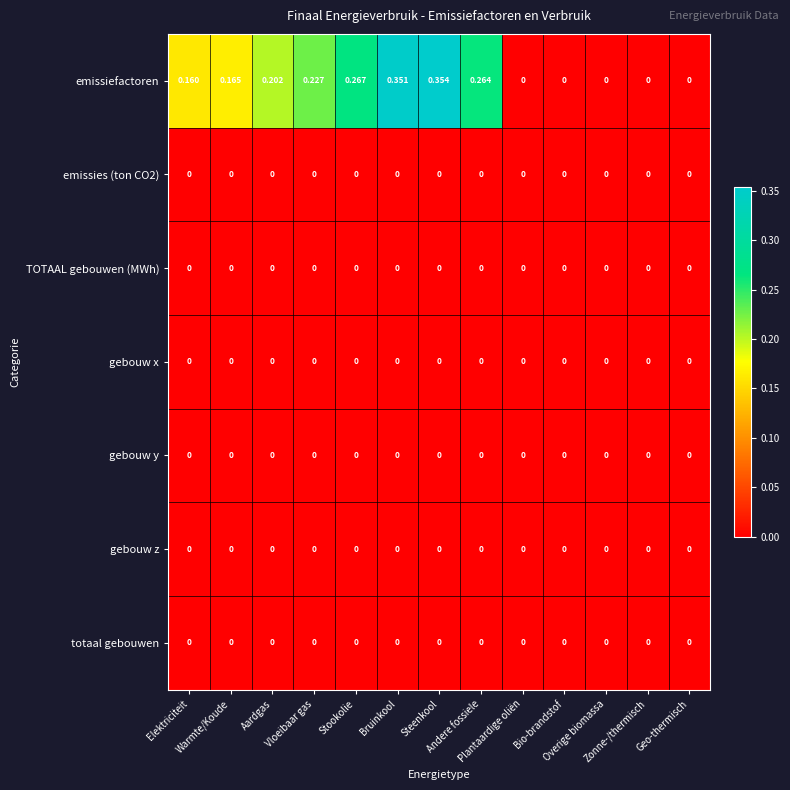

Which series has the largest range (max minus min)?

emissiefactoren